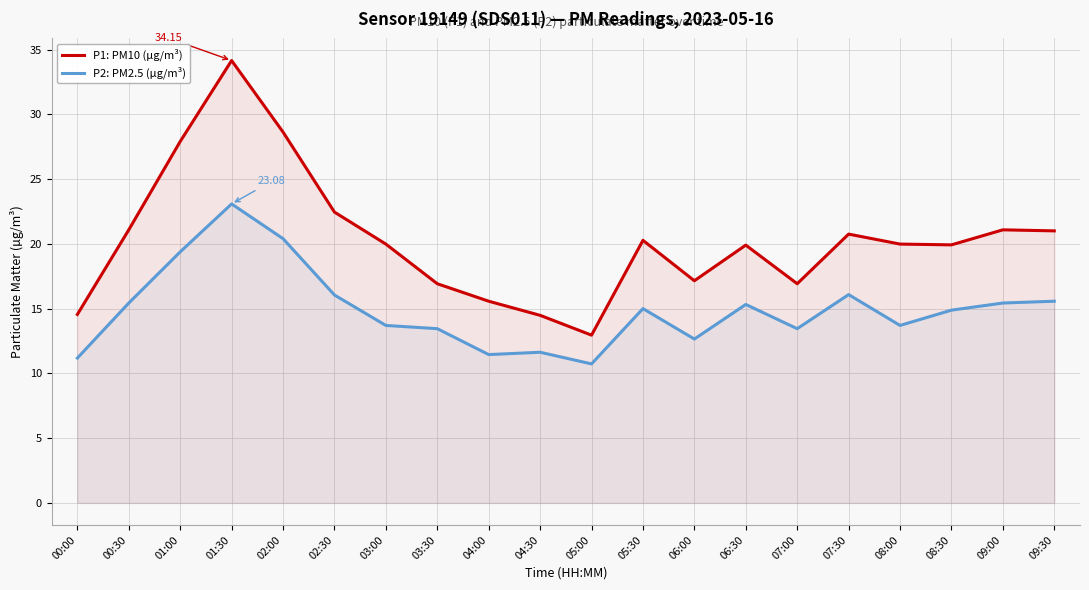

At which label is P2: PM2.5 (µg/m³) closest to 16?

02:30